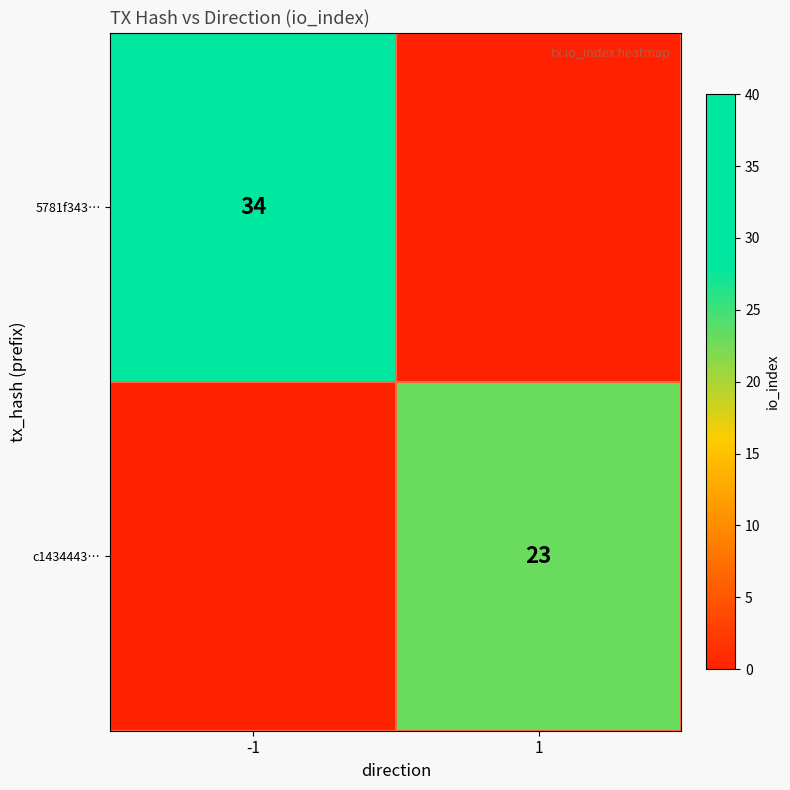

The c1434443… series shows 12 at 1. True or false?

False